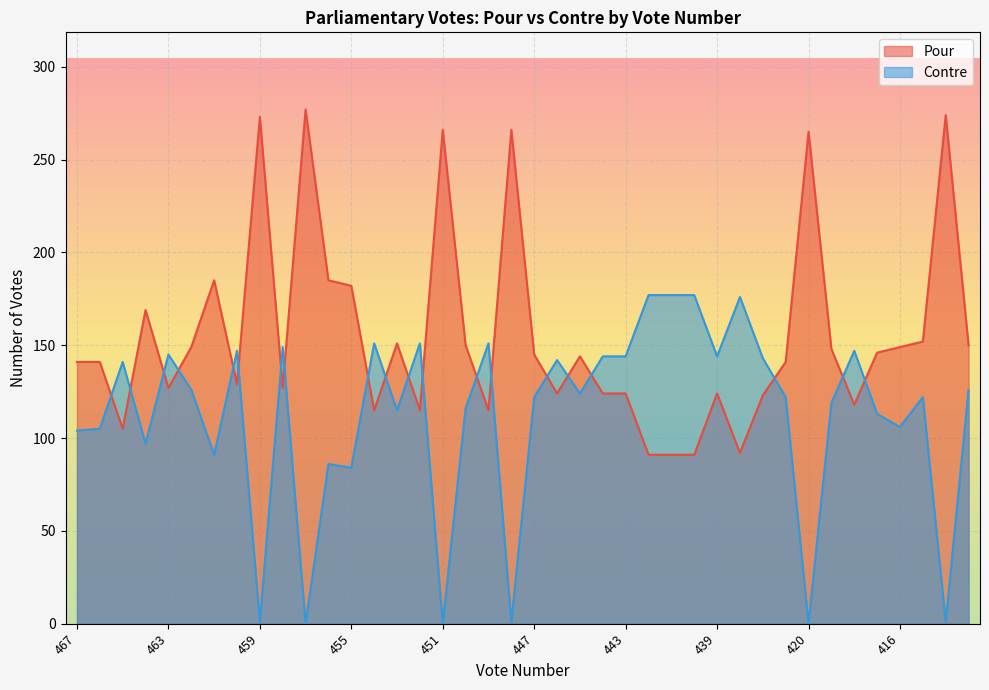

At which category does Pour reach its first local valley?

465